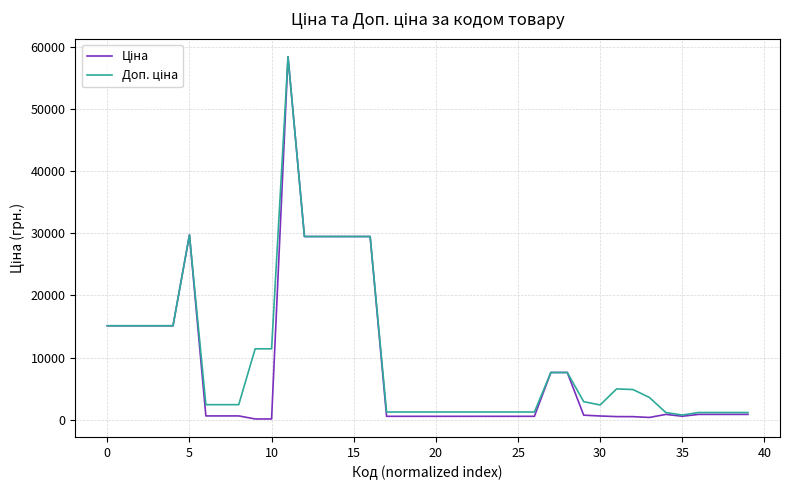

Reading left to right, extract all data points from this chart.

Ціна: 15120.0	15120.0	15120.0	15120.0	15120.0	29747.2	603.7	603.7	603.7	114.1	114.1	58426.5	29491.5	29491.5	29491.5	29491.5	29491.5	539.0	539.0	539.0	539.0	539.0	539.0	539.0	539.0	539.0	539.0	7596.5	7596.5	724.5	591.6	495.0	485.4	357.4	848.4	551.5	848.4	848.4	848.4	848.4
Доп. ціна: 15120.0	15120.0	15120.0	15120.0	15120.0	29747.2	2414.8	2414.8	2414.8	11410.0	11410.0	58426.5	29491.5	29491.5	29491.5	29491.5	29491.5	1235.4	1235.4	1235.4	1235.4	1235.4	1235.4	1235.4	1235.4	1235.4	1235.4	7596.5	7596.5	2897.8	2366.5	4950.4	4853.8	3573.9	1149.7	747.0	1149.7	1149.7	1149.7	1149.7